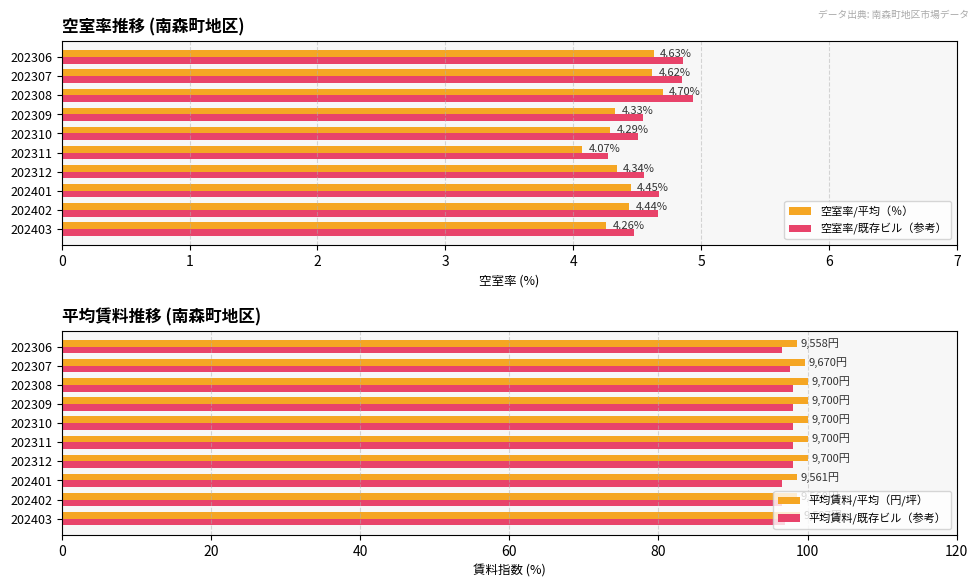

How many 空室率/平均（％） values are between 4 and 5?

10